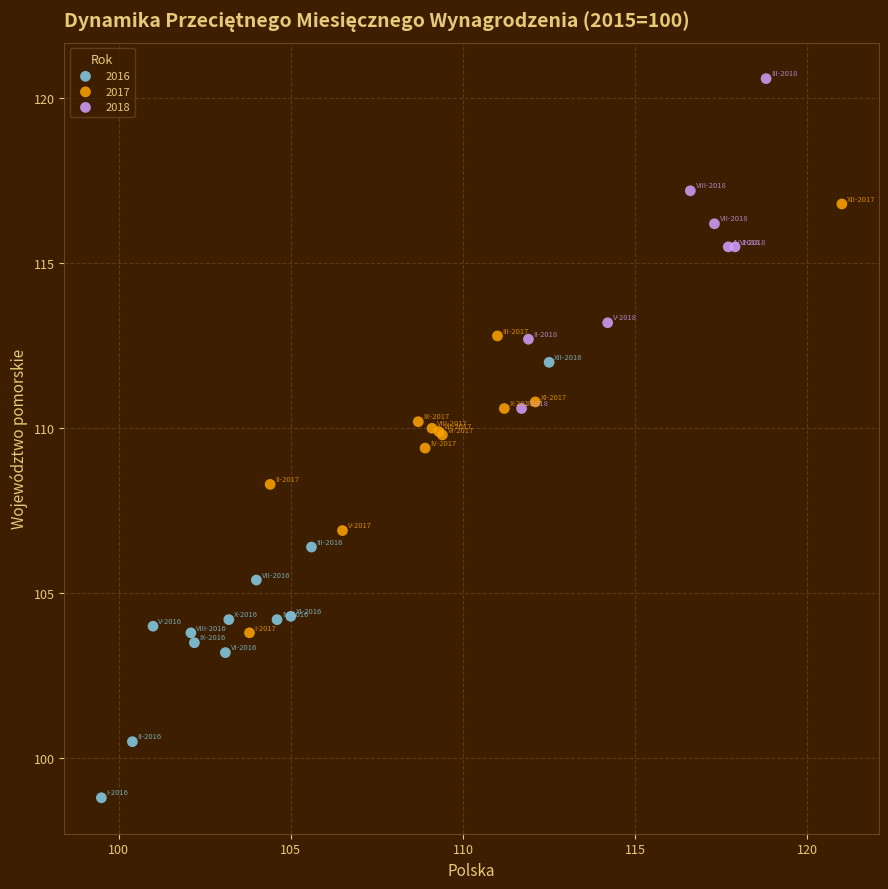

Which series contains the lowest Y value?

2016